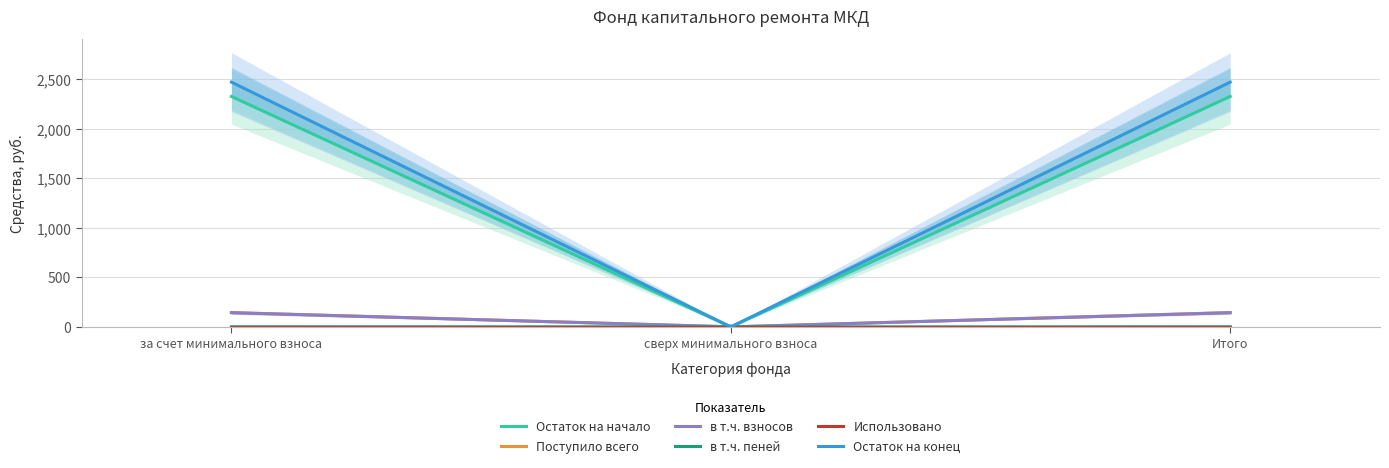

Reading left to right, what are all the values shown in this chart?

Остаток на начало: за счет минимального взноса=2324.8	сверх минимального взноса=0.0	Итого=2324.8
Поступило всего: за счет минимального взноса=144.7	сверх минимального взноса=0.0	Итого=144.7
в т.ч. взносов: за счет минимального взноса=143.4	сверх минимального взноса=0.0	Итого=143.4
в т.ч. пеней: за счет минимального взноса=1.3	сверх минимального взноса=0.0	Итого=1.3
Использовано: за счет минимального взноса=0.0	сверх минимального взноса=0.0	Итого=0.0
Остаток на конец: за счет минимального взноса=2469.6	сверх минимального взноса=0.0	Итого=2469.6